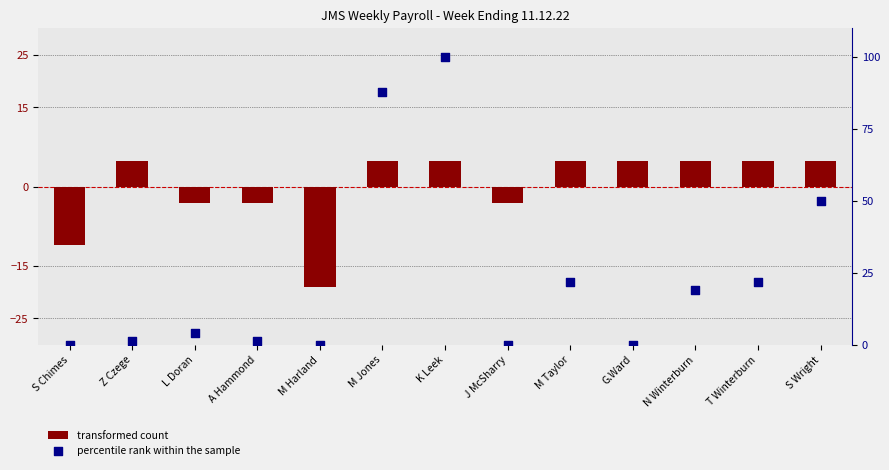

Is the value of percentile rank within the sample at S Chimes greater than the value of transformed count at S Wright?

No